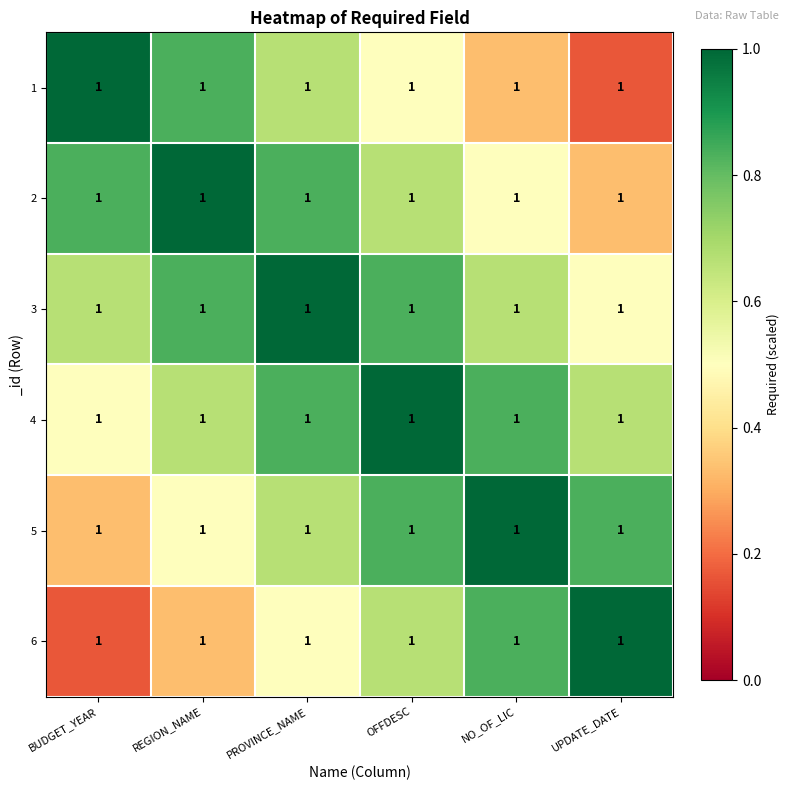

Count the 6 values in the range 0 to 1.

6